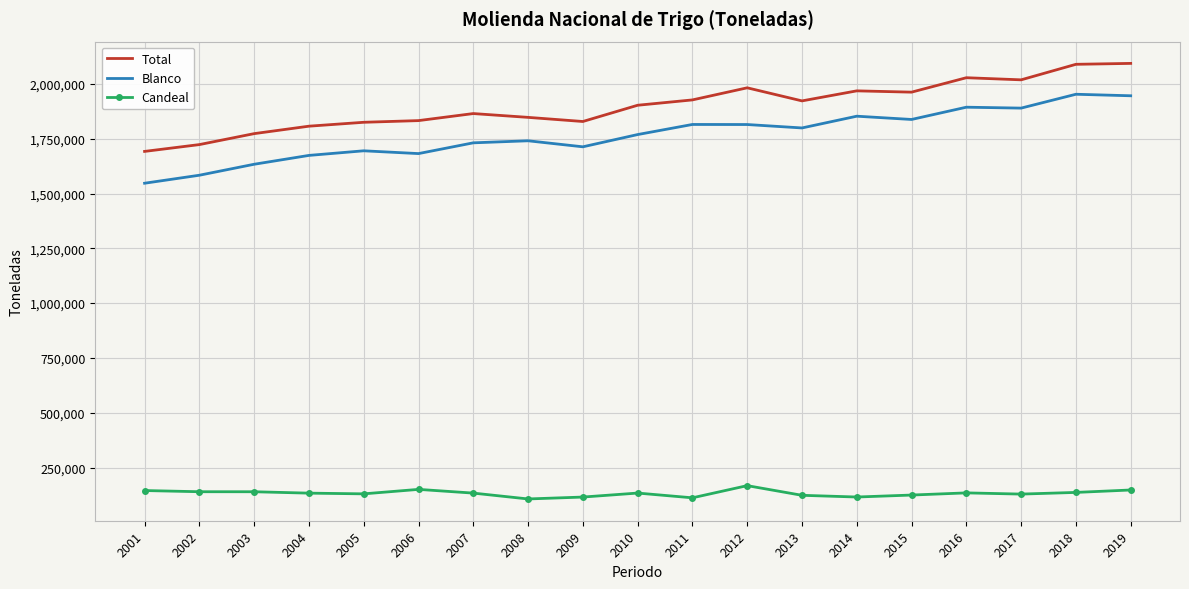

True or false: Blanco and Candeal intersect in this chart.

False